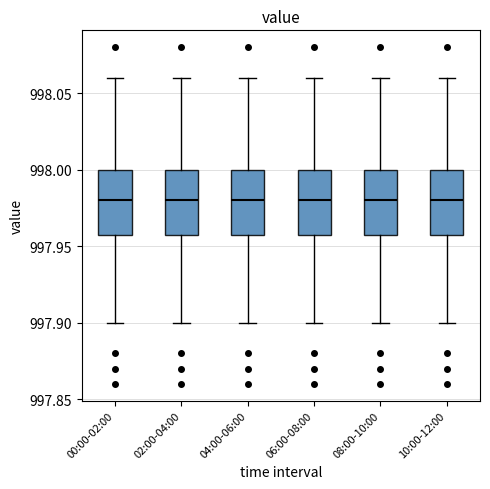

Reading left to right, read every box against the y-axis: the position of its median line, the range the box covers, and the ends of its whiskers. The values are not printed on the chart, so give them approximately, as read against the axis.

00:00-02:00: median 997.98, box 997.96 to 998.00, whiskers 997.90 to 998.06
02:00-04:00: median 997.98, box 997.96 to 998.00, whiskers 997.90 to 998.06
04:00-06:00: median 997.98, box 997.96 to 998.00, whiskers 997.90 to 998.06
06:00-08:00: median 997.98, box 997.96 to 998.00, whiskers 997.90 to 998.06
08:00-10:00: median 997.98, box 997.96 to 998.00, whiskers 997.90 to 998.06
10:00-12:00: median 997.98, box 997.96 to 998.00, whiskers 997.90 to 998.06